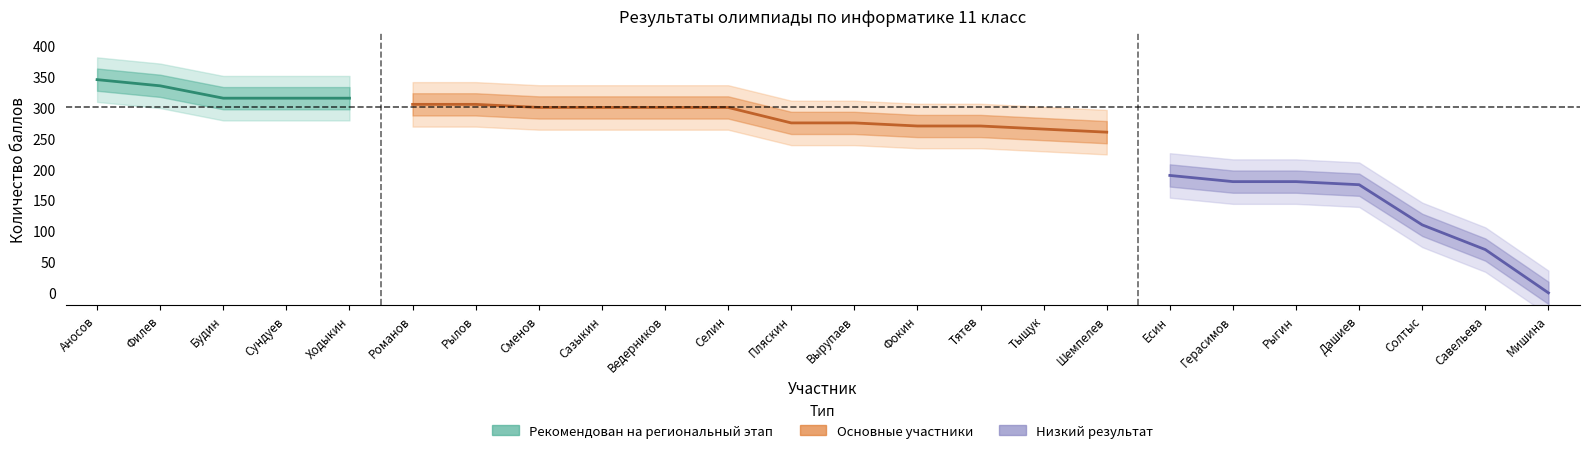

What position from the left is Пляскин?

12